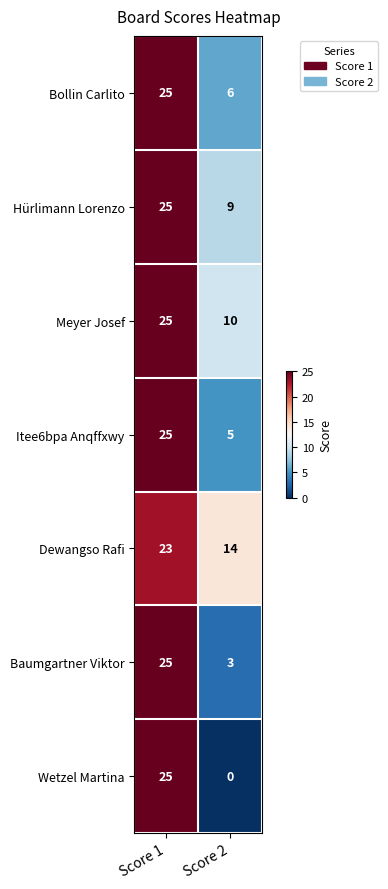

At which category is the sum across all series the highest?

Score 1